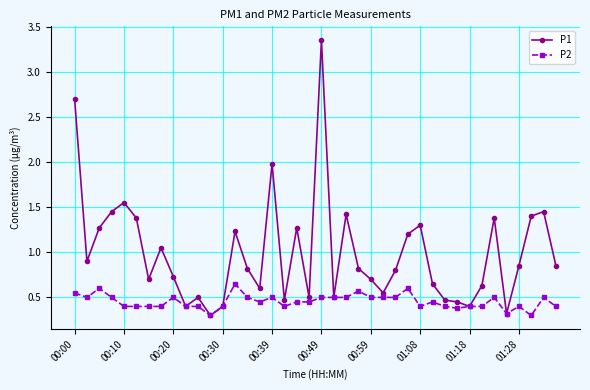

True or false: P1 has more than 0 interior local peaks.

True